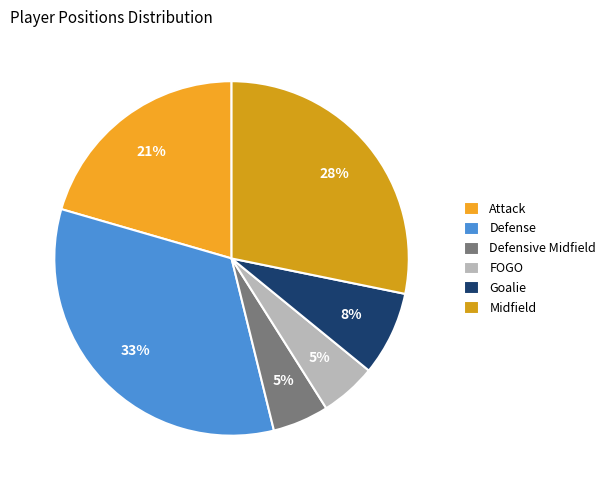

What percentage is the FOGO slice, to the nearest percent?

5%